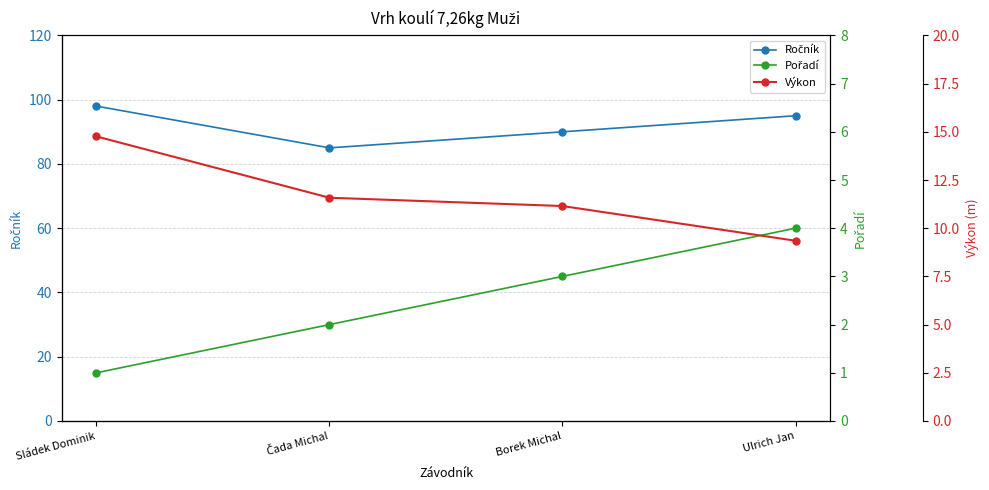

True or false: Ročník and Pořadí intersect in this chart.

False